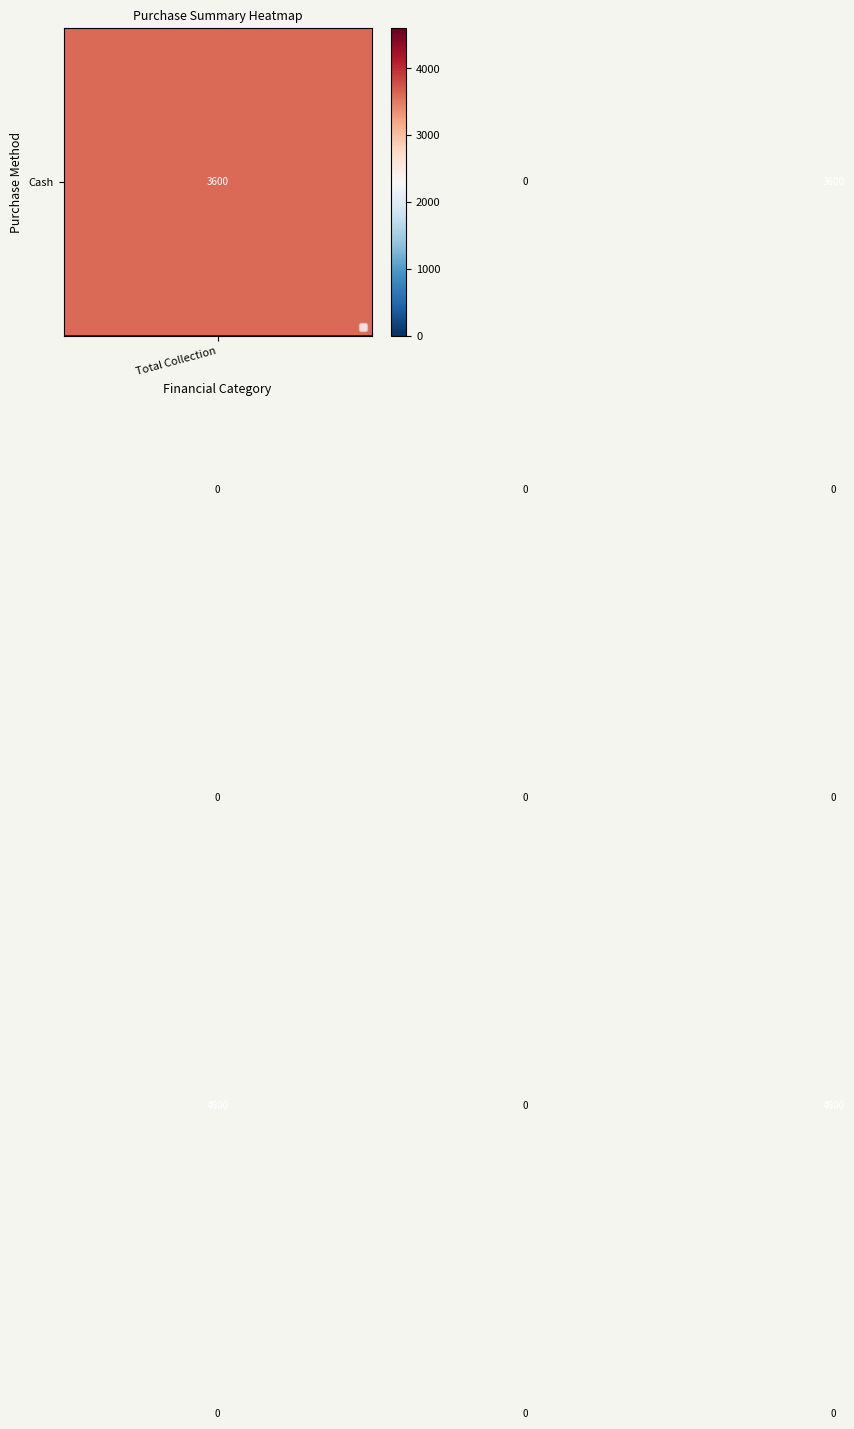

What is the greatest value displayed?

4600